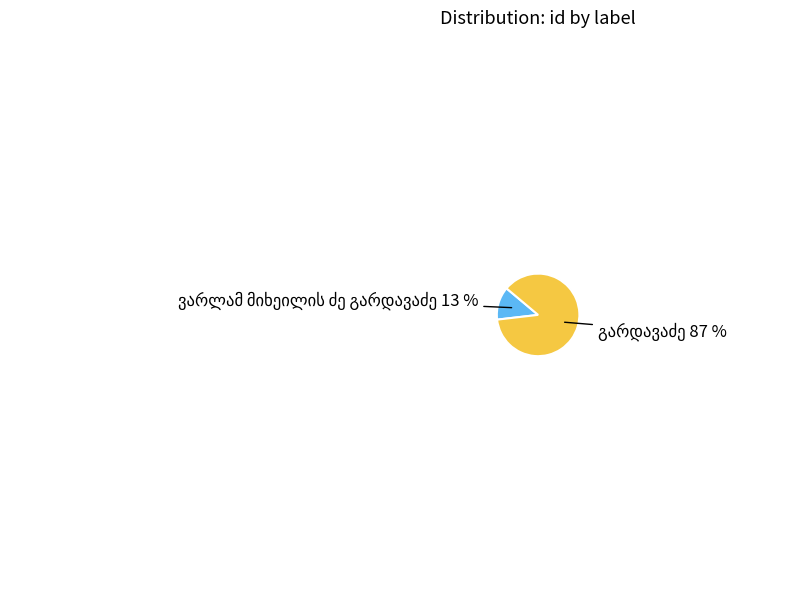

To the nearest percent, what is the difference between the largest and smallest slice percentages?

74%